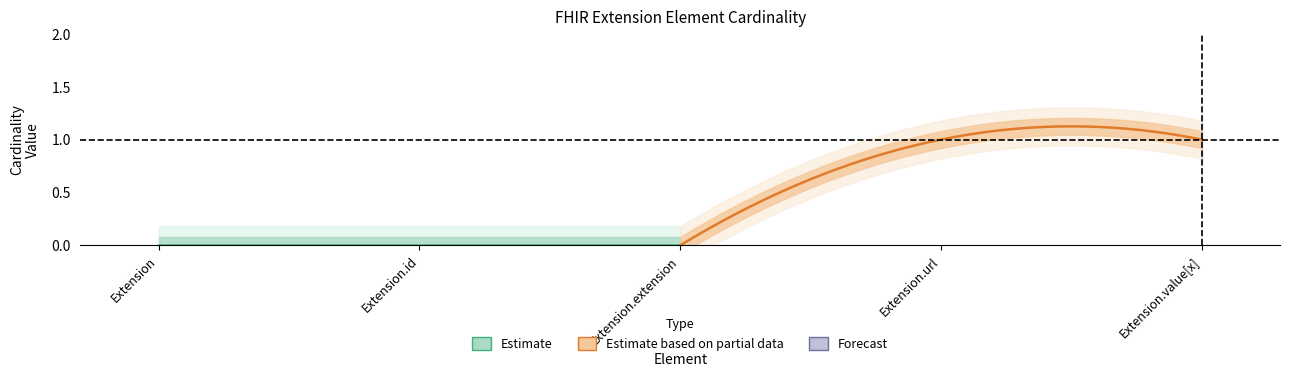

Rank the categories by Base Min value from highest to lowest.

Extension.url, Extension.value[x], Extension, Extension.id, Extension.extension